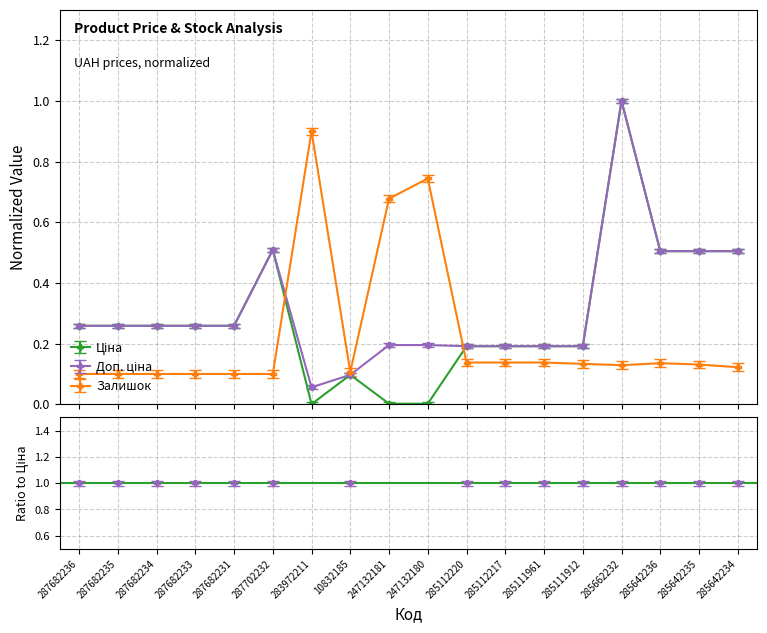

Reading left to right, list all the values displayed in this chart.

Ціна: 287682236=0.3	287682235=0.3	287682234=0.3	287682233=0.3	287682231=0.3	287702232=0.5	283972211=0.0	10832185=0.1	247132181=0.0	247132180=0.0	285112220=0.2	285112217=0.2	285111961=0.2	285111912=0.2	285662232=1.0	285642236=0.5	285642235=0.5	285642234=0.5
Доп. ціна: 287682236=0.3	287682235=0.3	287682234=0.3	287682233=0.3	287682231=0.3	287702232=0.5	283972211=0.1	10832185=0.1	247132181=0.2	247132180=0.2	285112220=0.2	285112217=0.2	285111961=0.2	285111912=0.2	285662232=1.0	285642236=0.5	285642235=0.5	285642234=0.5
Залишок: 287682236=0.1	287682235=0.1	287682234=0.1	287682233=0.1	287682231=0.1	287702232=0.1	283972211=0.9	10832185=0.1	247132181=0.7	247132180=0.8	285112220=0.2	285112217=0.2	285111961=0.2	285111912=0.1	285662232=0.1	285642236=0.1	285642235=0.1	285642234=0.1